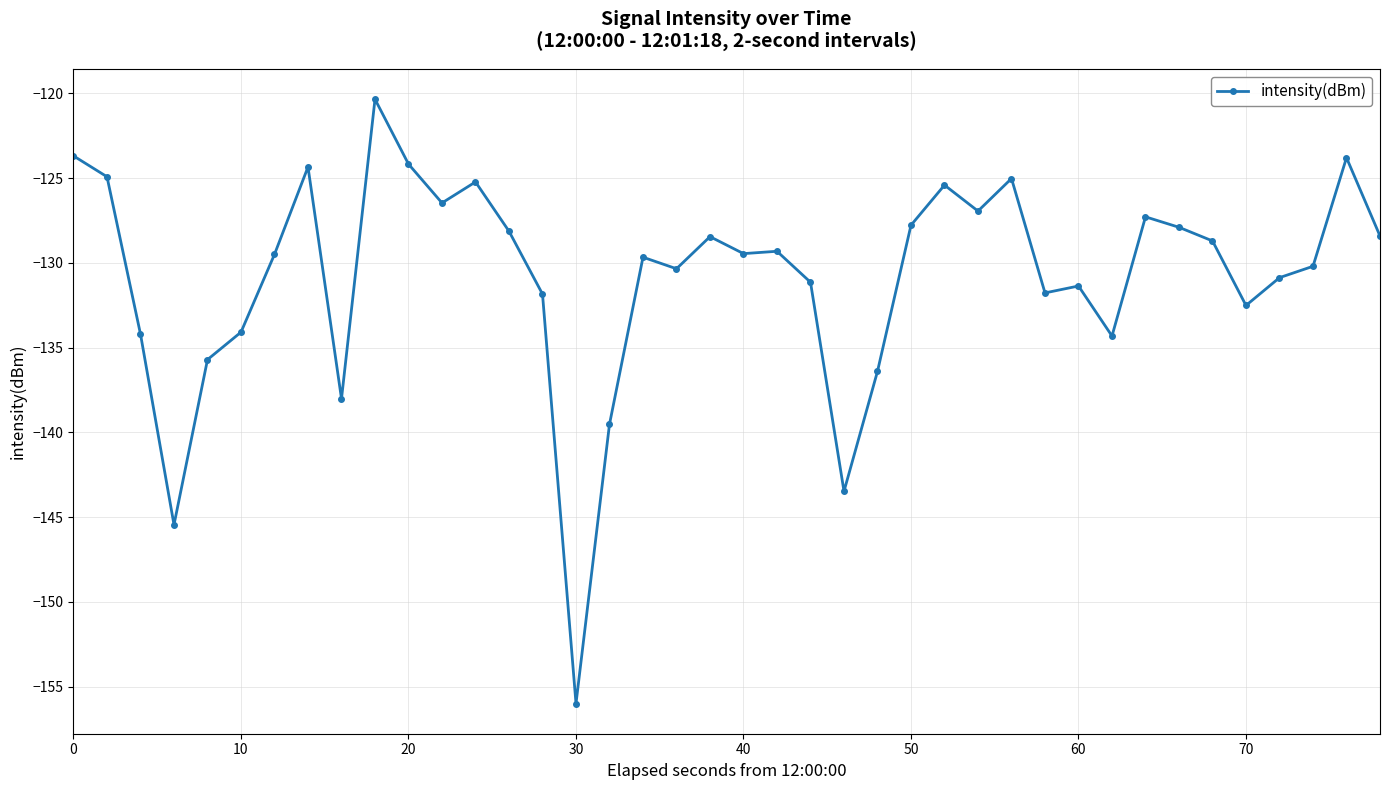

What is the value of the 13th point from the left?

-125.2